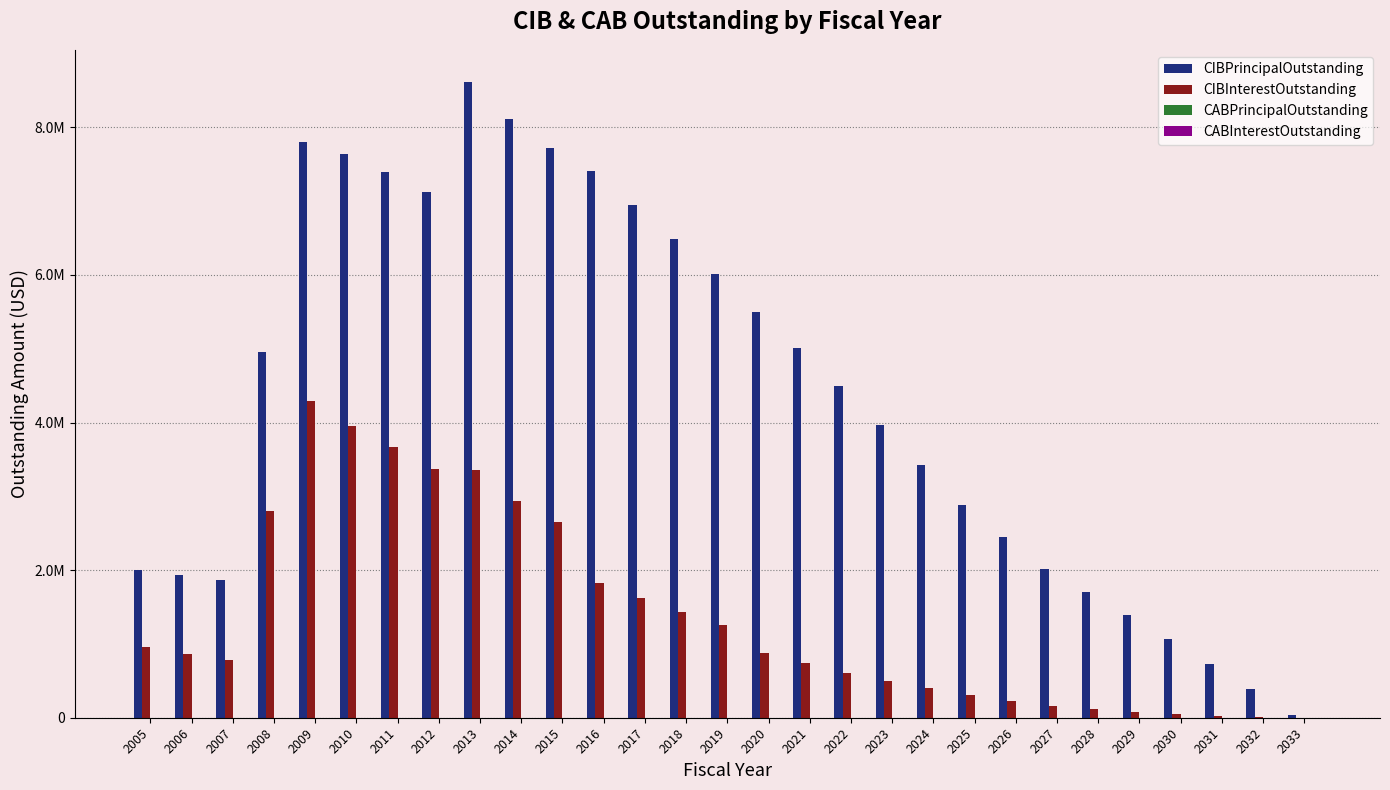

What is the sum of the CIBInterestOutstanding values at 2016 and 2026?

2059985.0